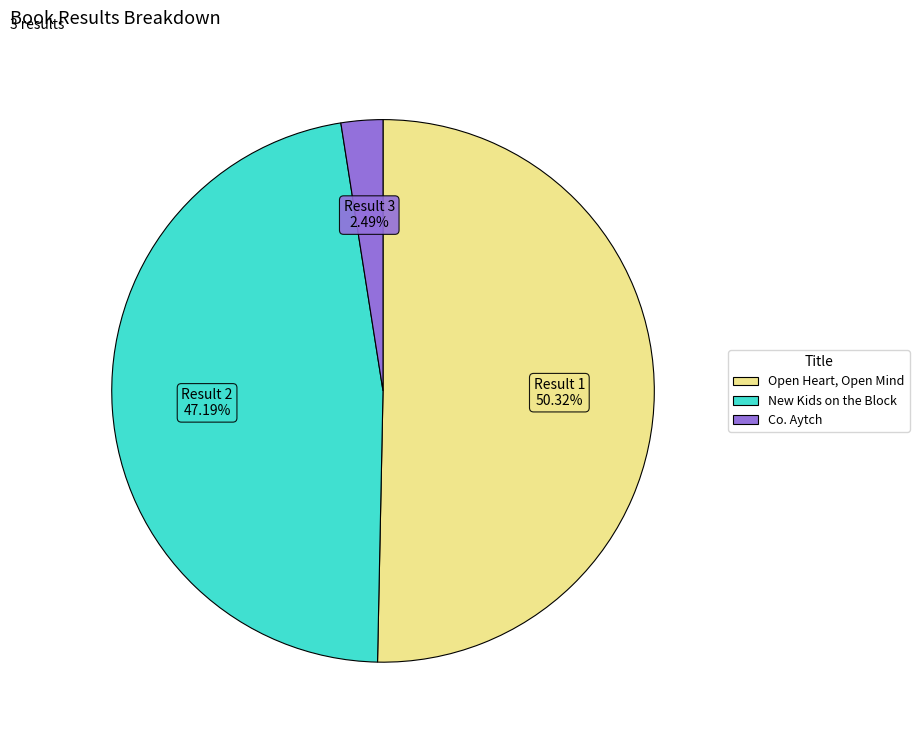

Does any single category account for the majority?

Yes